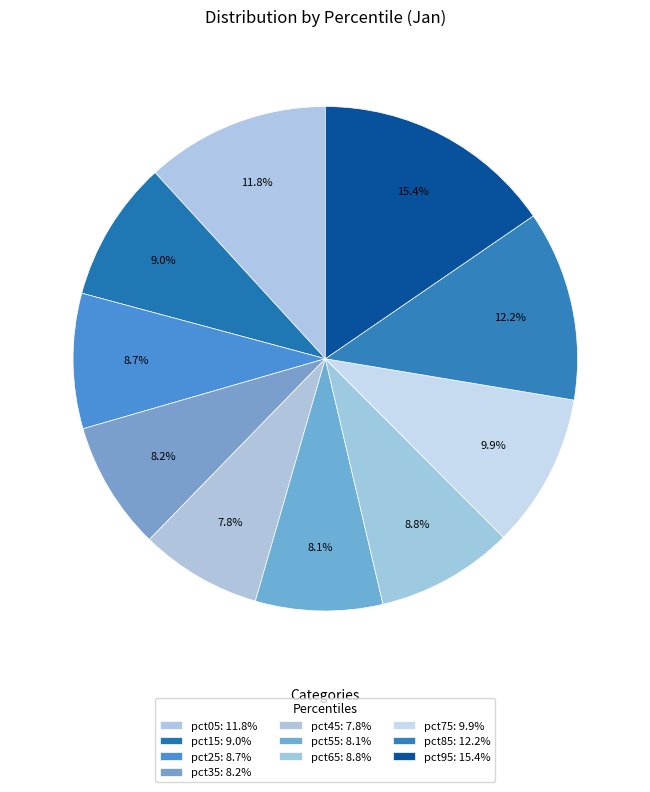

How many slices are in this pie chart?

10